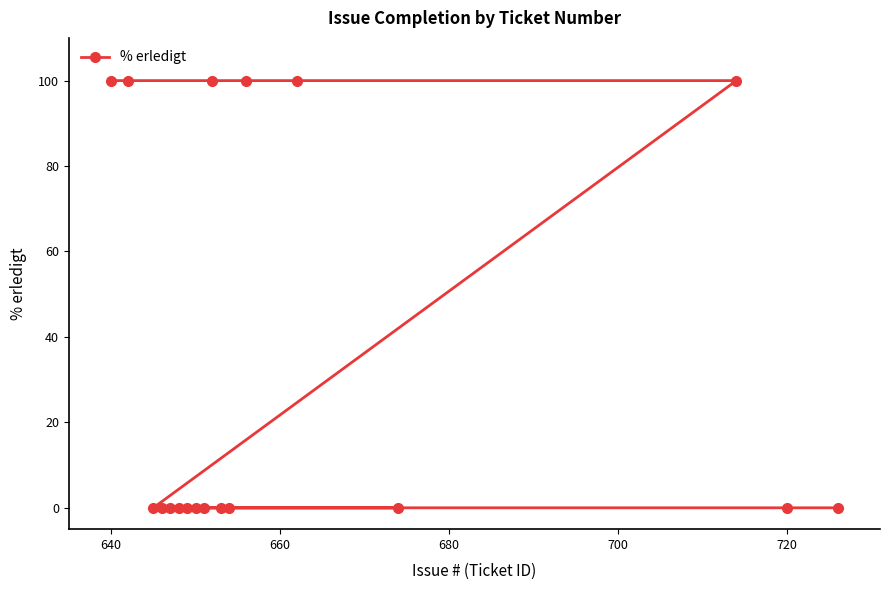

What is the greatest value displayed?

100